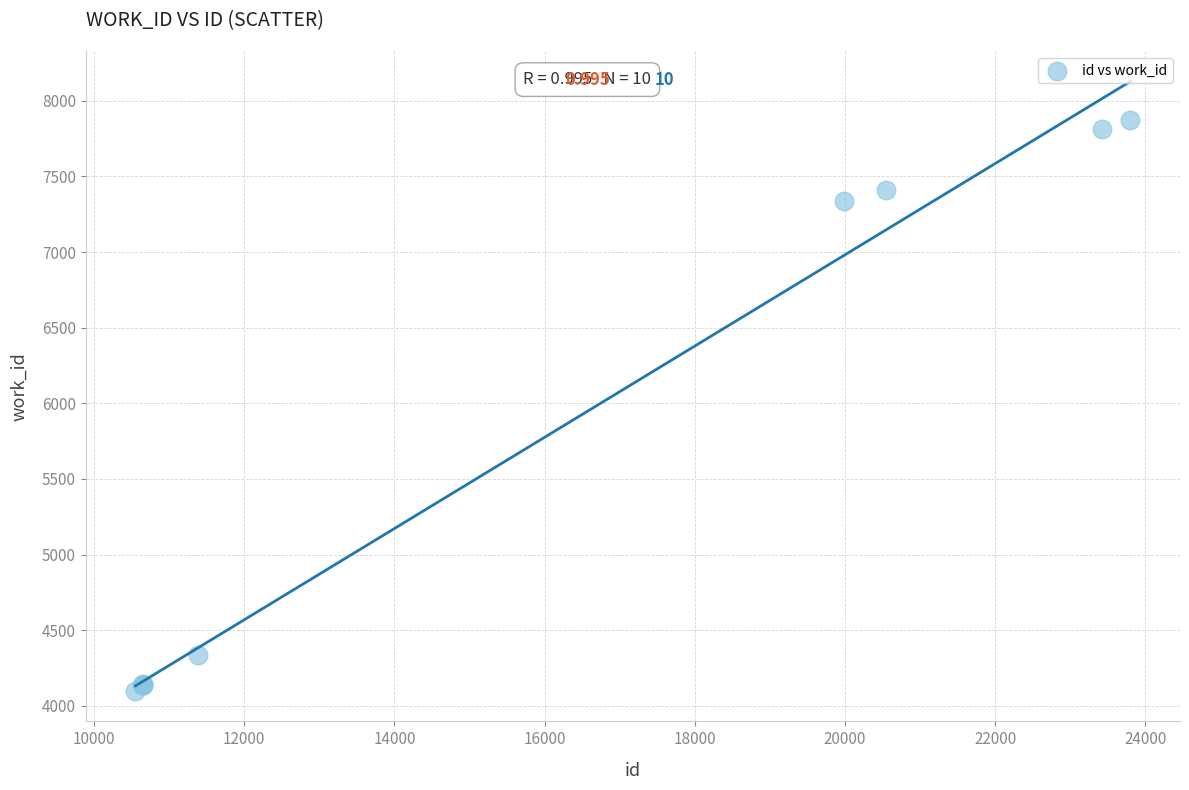

What Y value in the scatter plot is closest to 5985?

7337